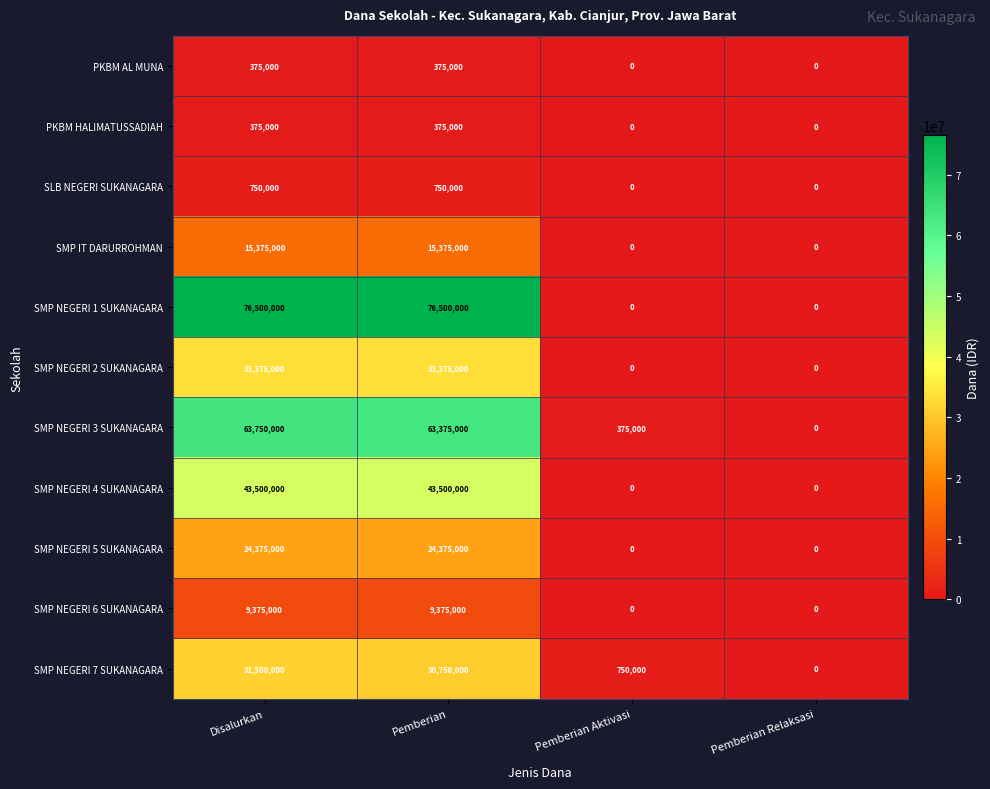

The value of SMP IT DARURROHMAN at Pemberian is 9735290. True or false?

False